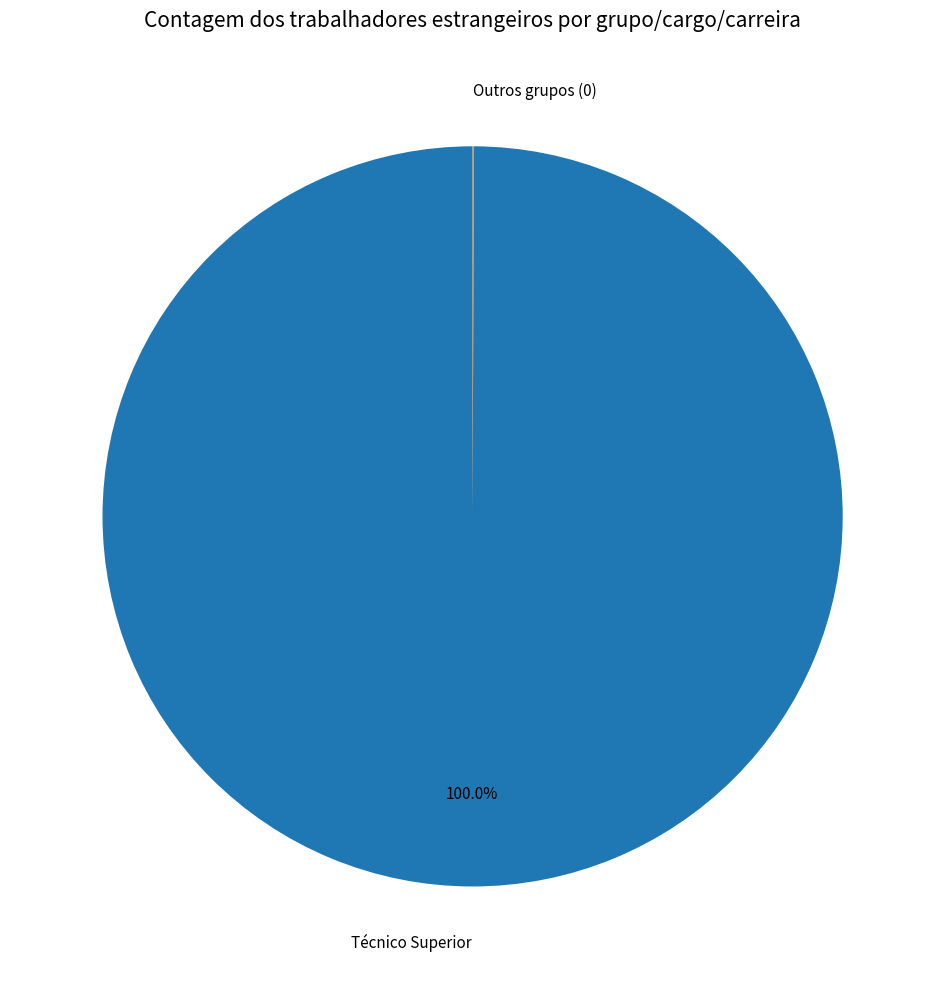

Which slice is the largest?

Técnico Superior